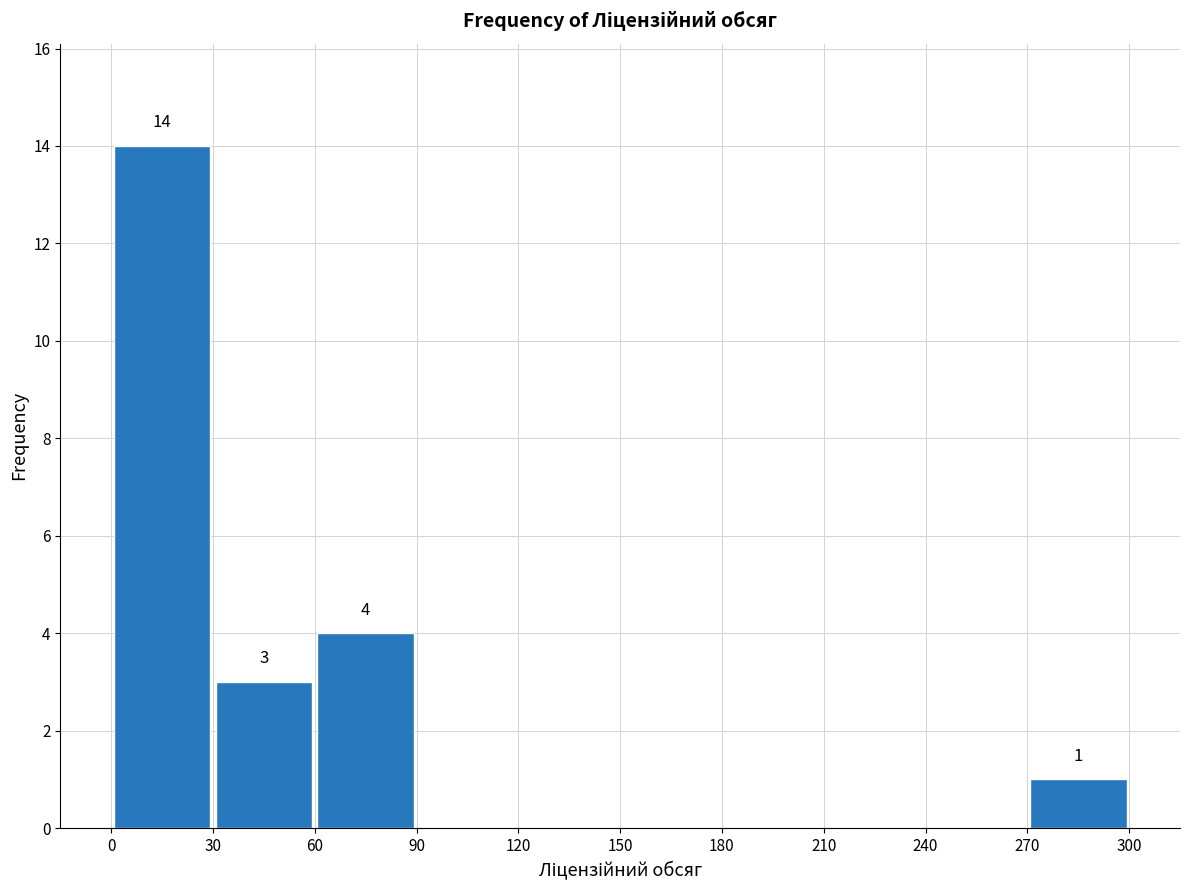

Which range on the x-axis has the tallest bar?

0 to 30